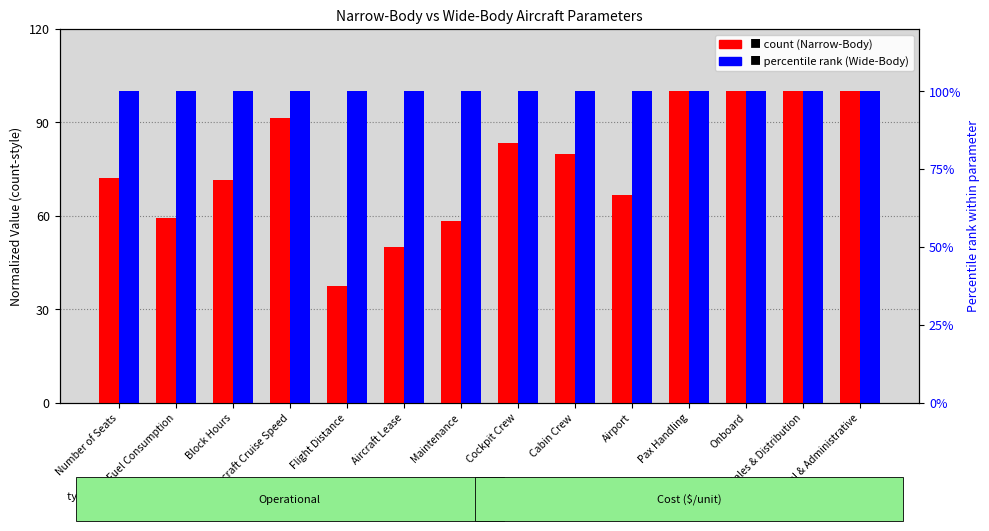

The Wide-Body Aircraft series shows 100.0 at General & Administrative. True or false?

True